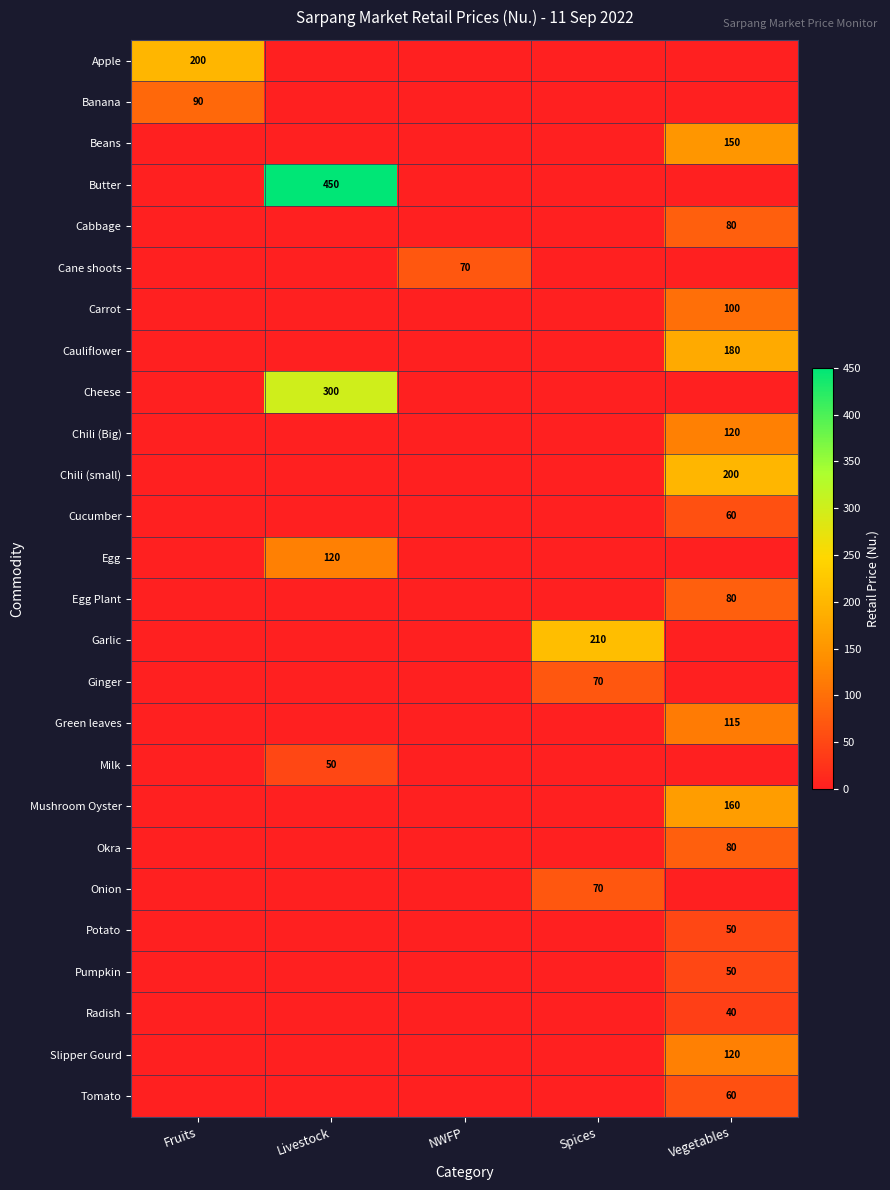

True or false: Egg Plant has a value of 138 at Vegetables.

False